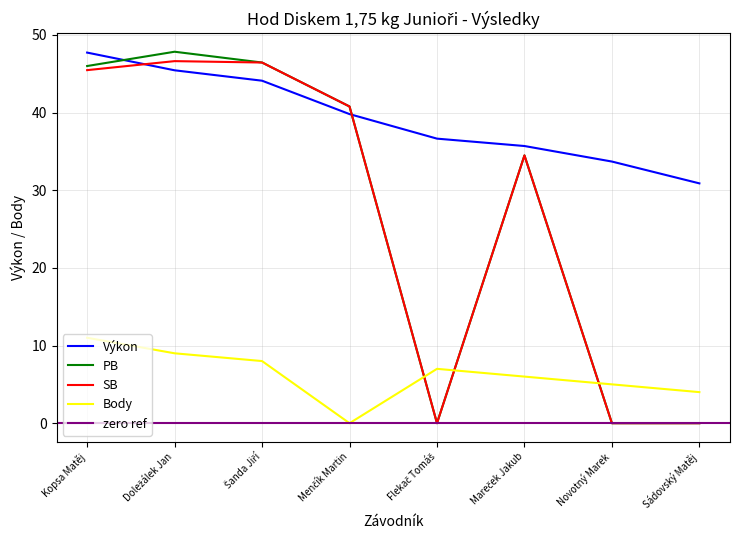

At Sádovský Matěj, list the series in order from largest to smallest.

Výkon, Body, PB, SB